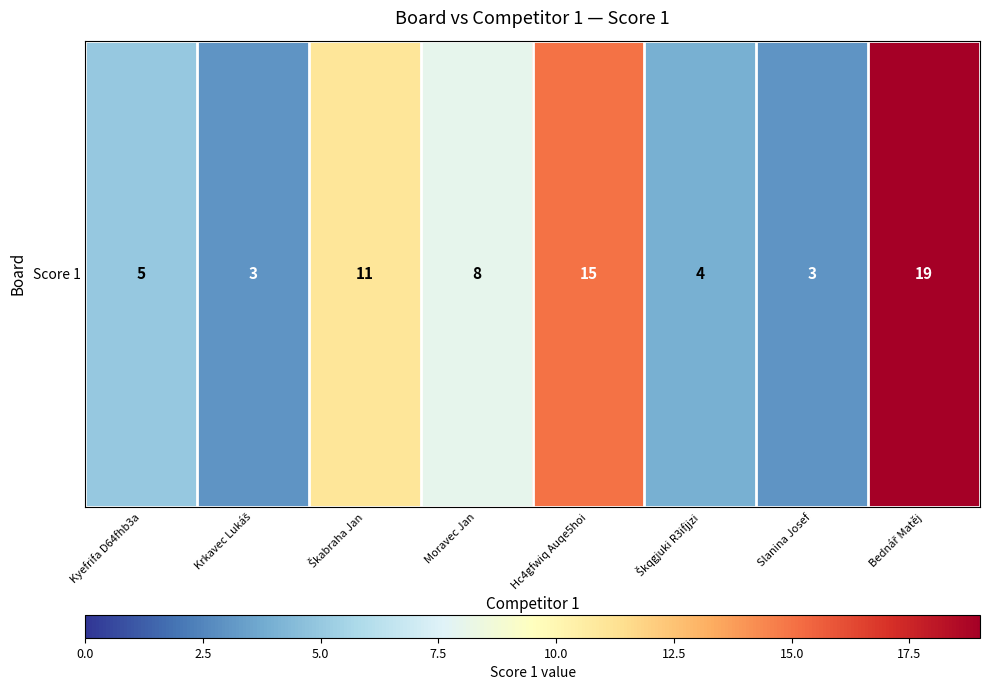

What is the maximum value shown in the chart?

19